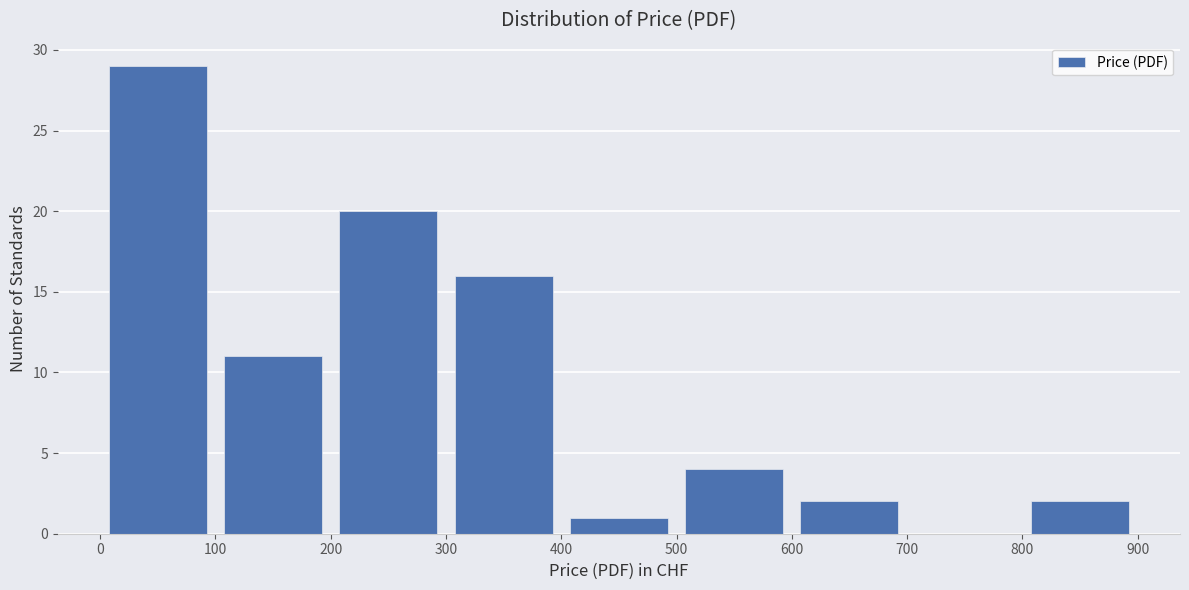

Which range on the x-axis has the tallest bar?

0 to 100